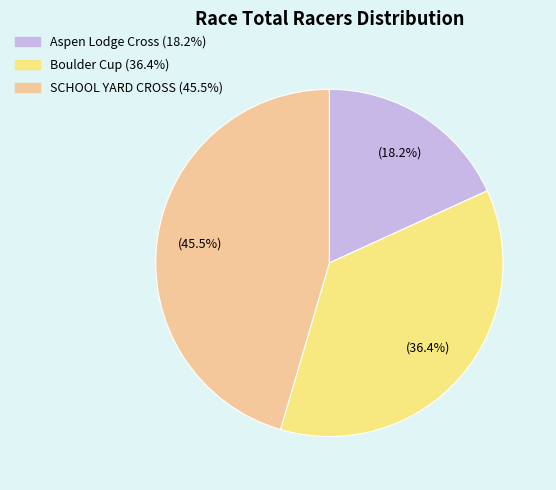

True or false: Boulder Cup accounts for 36% of the total.

True